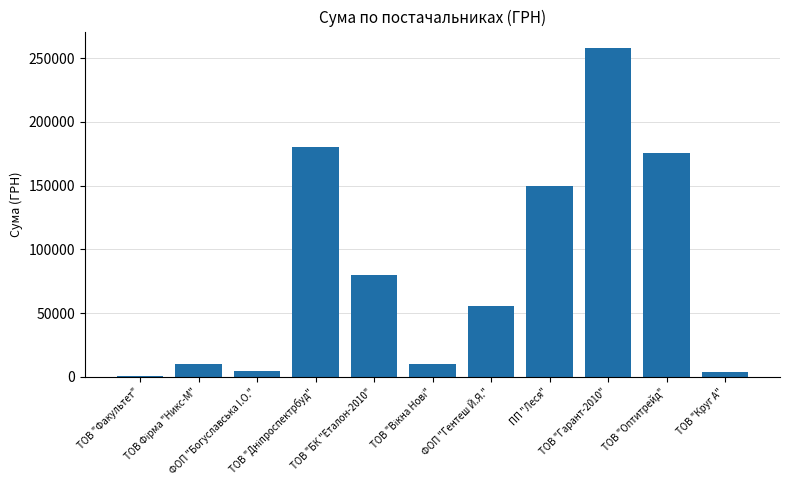

What is the smallest value displayed?

385.0